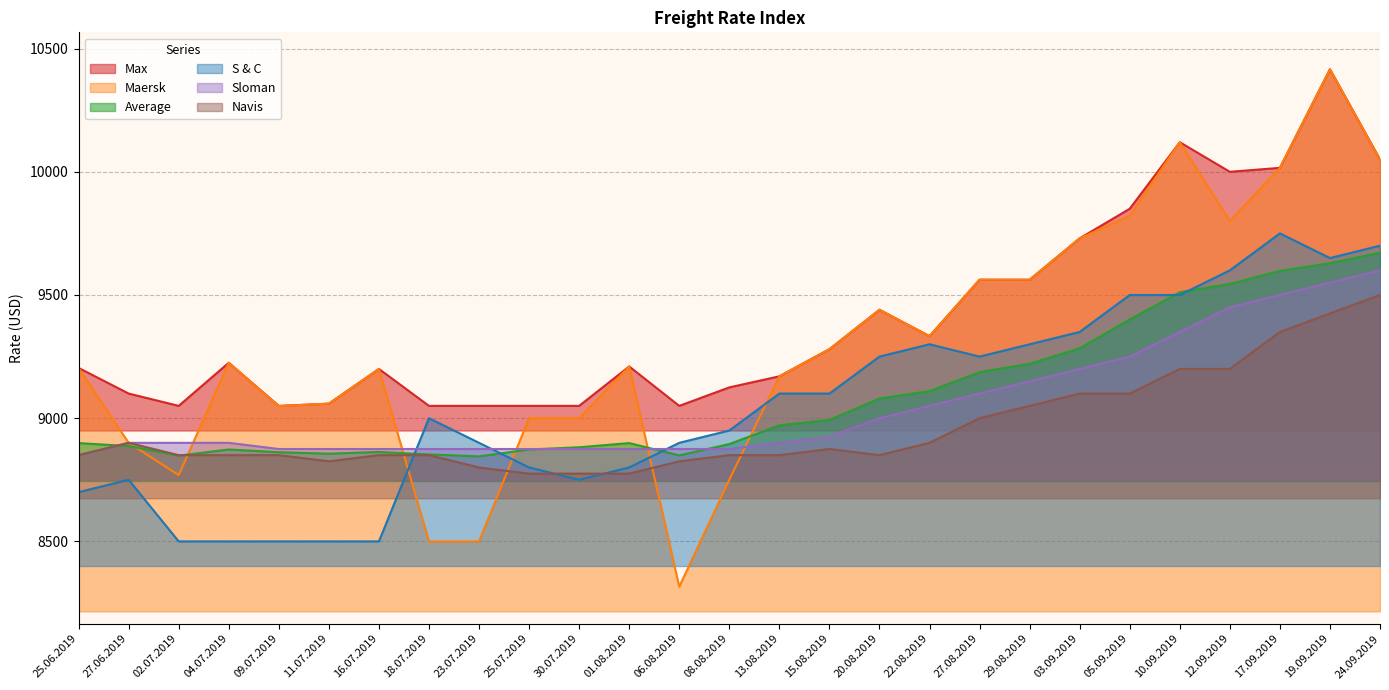

Rank the categories by Max value from lowest to highest.

02.07.2019, 09.07.2019, 18.07.2019, 23.07.2019, 25.07.2019, 30.07.2019, 06.08.2019, 11.07.2019, 27.06.2019, 08.08.2019, 13.08.2019, 16.07.2019, 25.06.2019, 01.08.2019, 04.07.2019, 15.08.2019, 22.08.2019, 20.08.2019, 27.08.2019, 29.08.2019, 03.09.2019, 05.09.2019, 12.09.2019, 17.09.2019, 24.09.2019, 10.09.2019, 19.09.2019